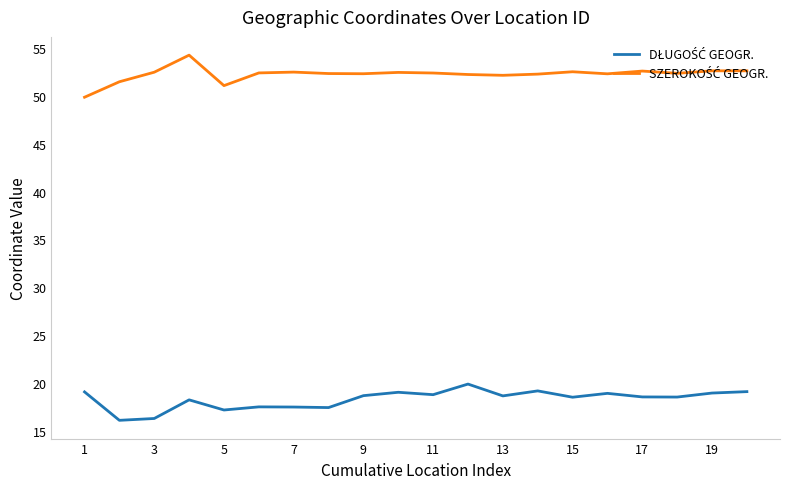

What is the maximum value shown in the chart?

54.3